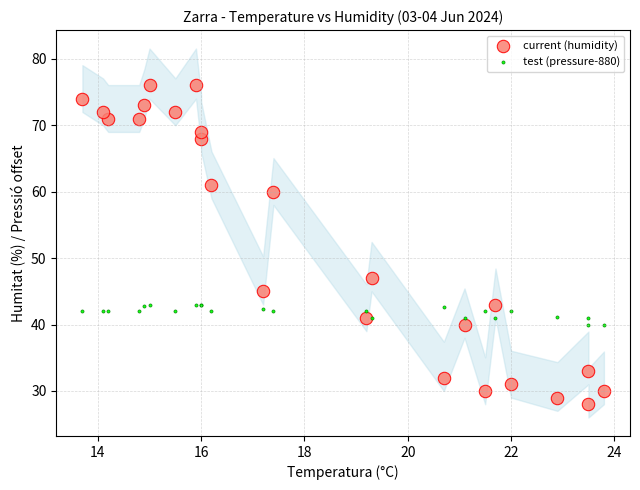

Which series has the widest spread of Y values?

current (humidity)